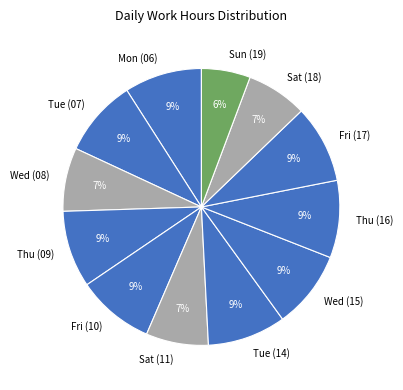

To the nearest percent, what percentage of the pie is Fri (10)?

9%